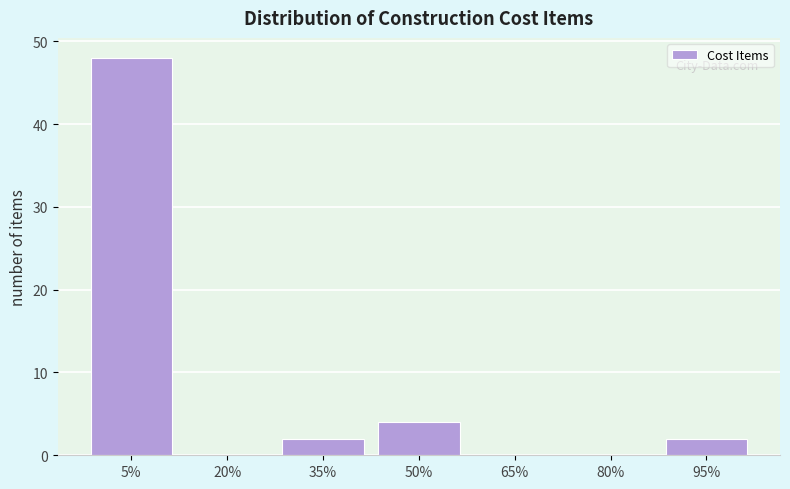

Reading left to right, what are all the values shown in this chart?

5%=48	20%=0	35%=2	50%=4	65%=0	80%=0	95%=2